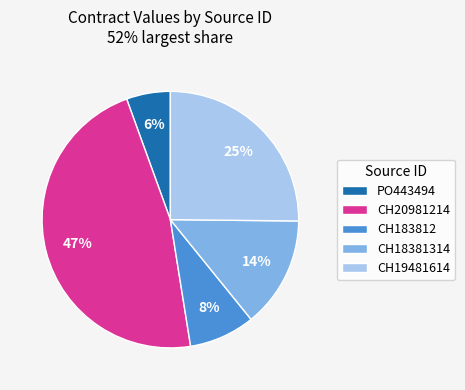

Is the sum of CH20981214 and CH18381314 greater than half?

Yes